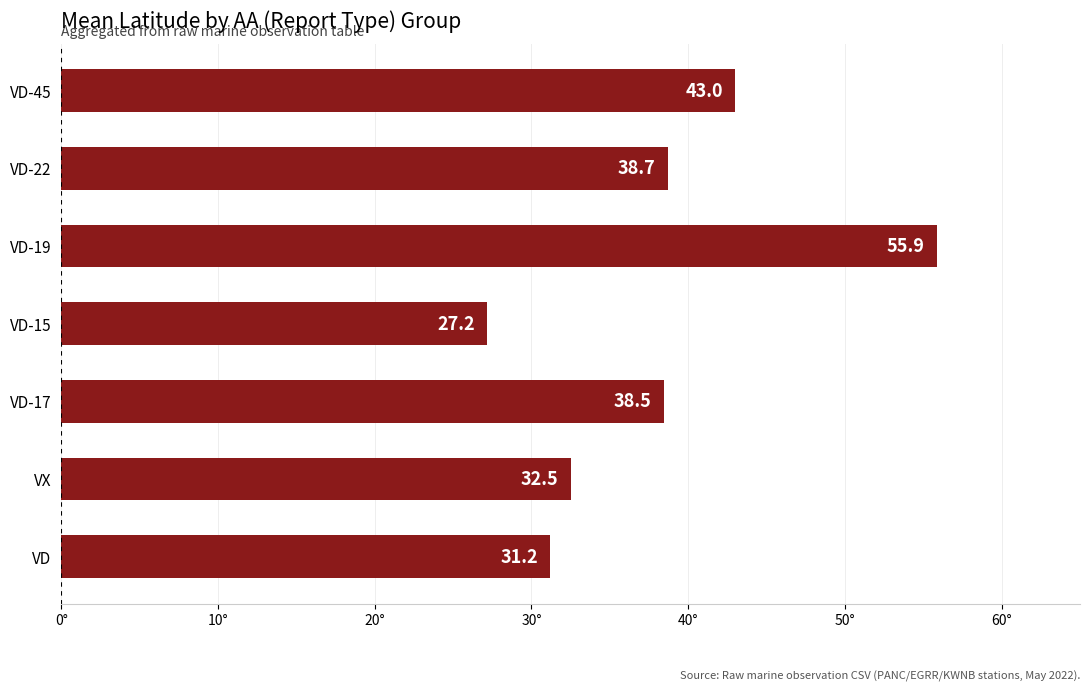

Reading bottom to top, what are all the values shown in this chart?

31.2	32.5	38.5	27.2	55.9	38.7	43.0